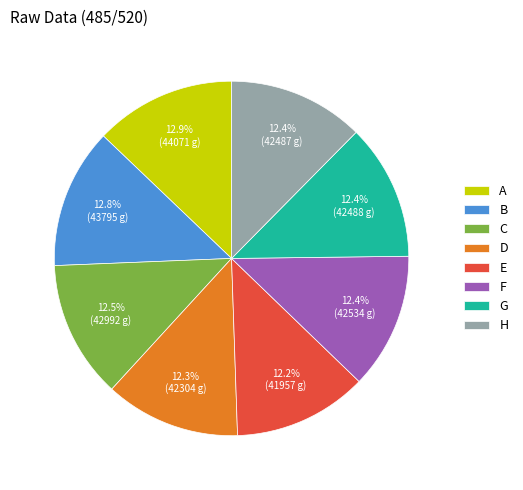

Approximately how many times larger is the value at H compared to E?

1.0